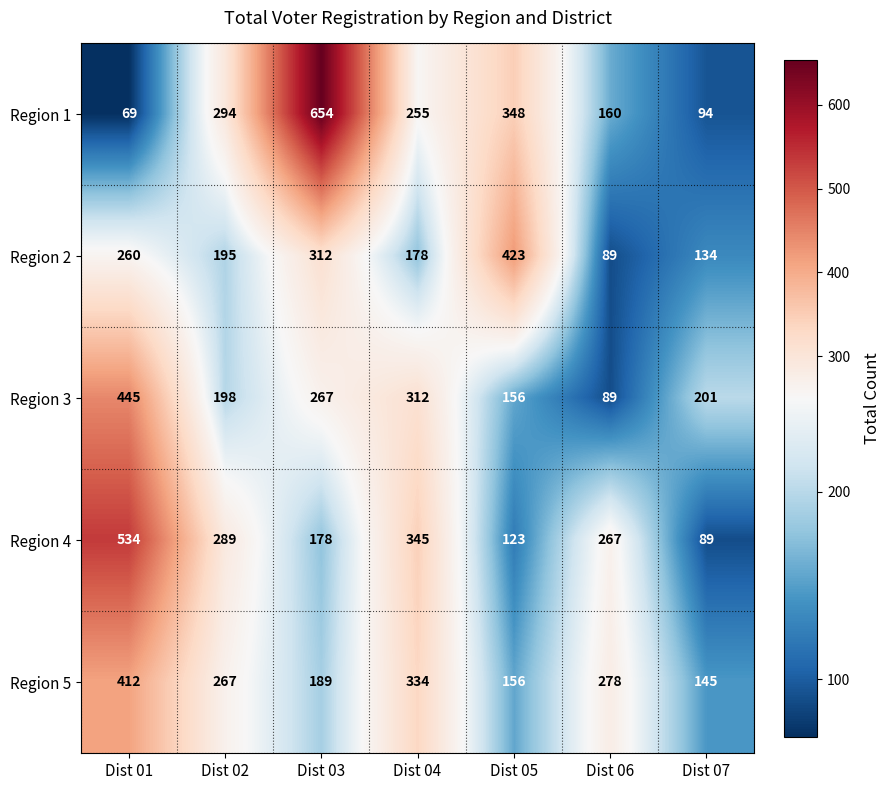

What is the greatest value displayed?

654